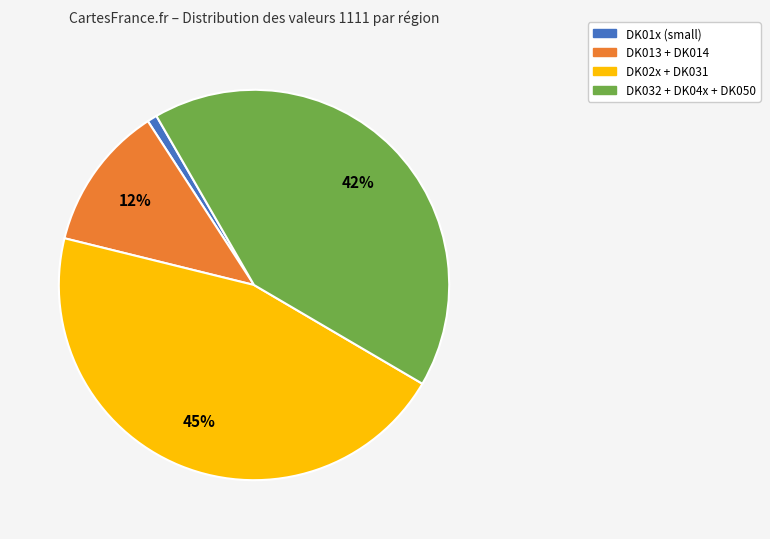

Which category has the biggest portion of the pie?

DK02x + DK031